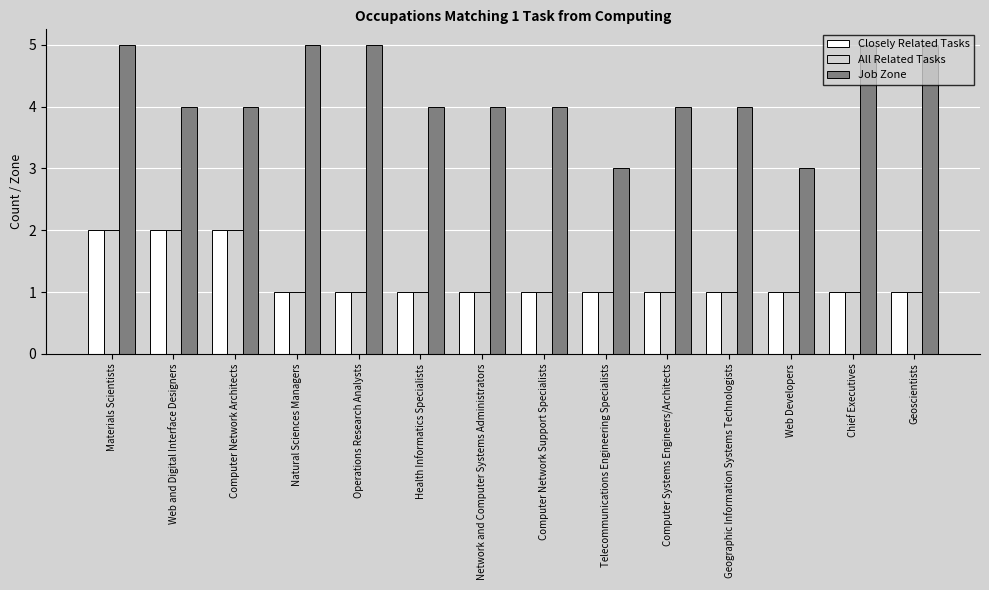

What are all the series names shown in the legend?

Closely Related Tasks, All Related Tasks, Job Zone